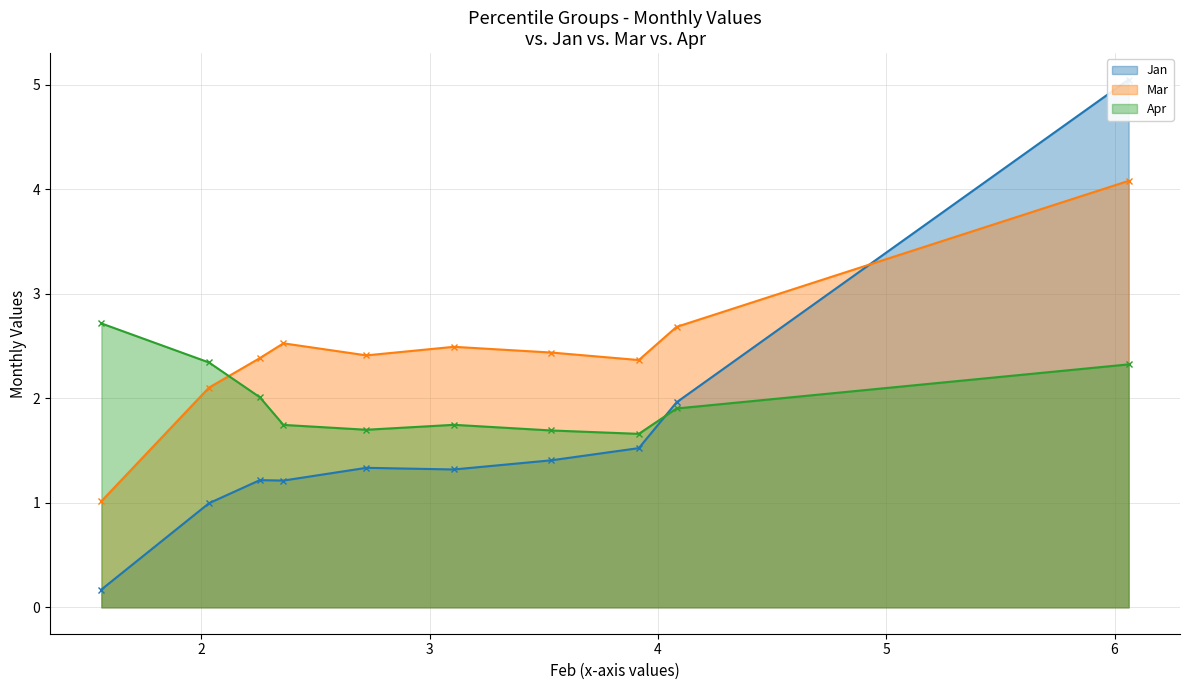

Which series ends up on top after the final intersection of Mar and Apr?

Mar